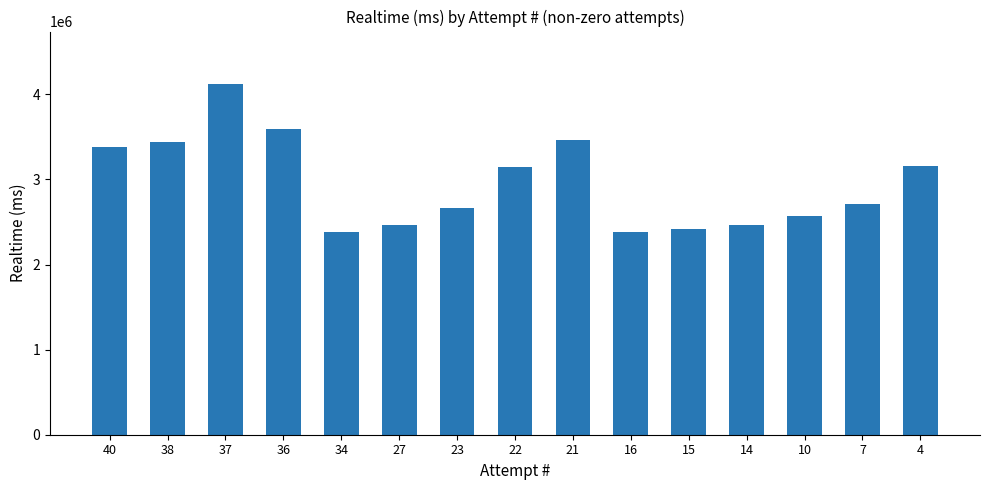

What is the ratio of the value at 14 to the value at 10?

1.0